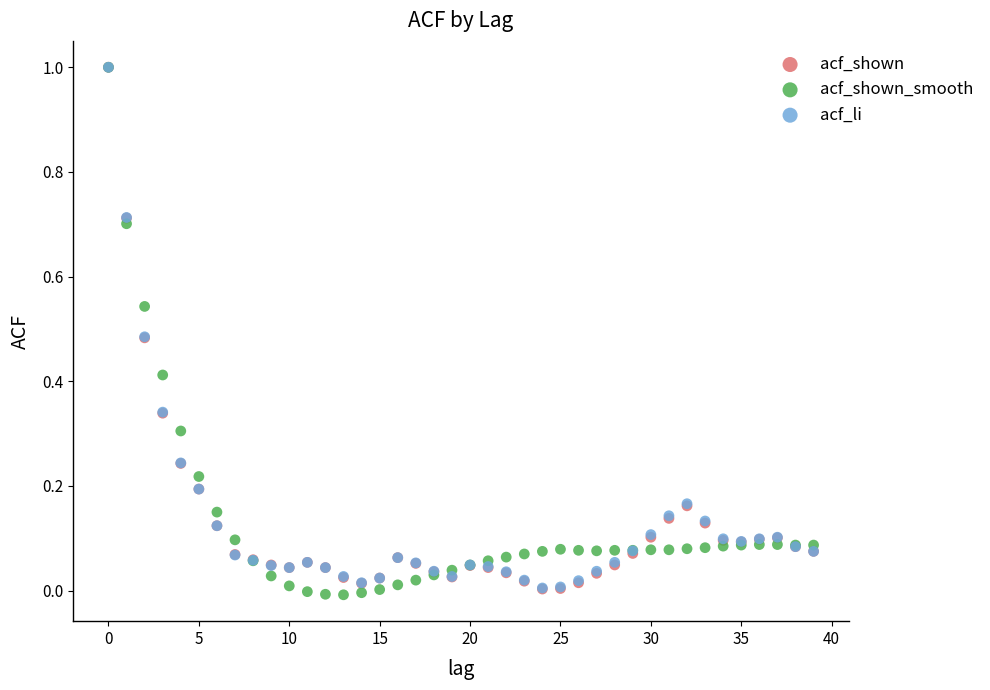

What are all the series names shown in the legend?

acf_shown, acf_shown_smooth, acf_li